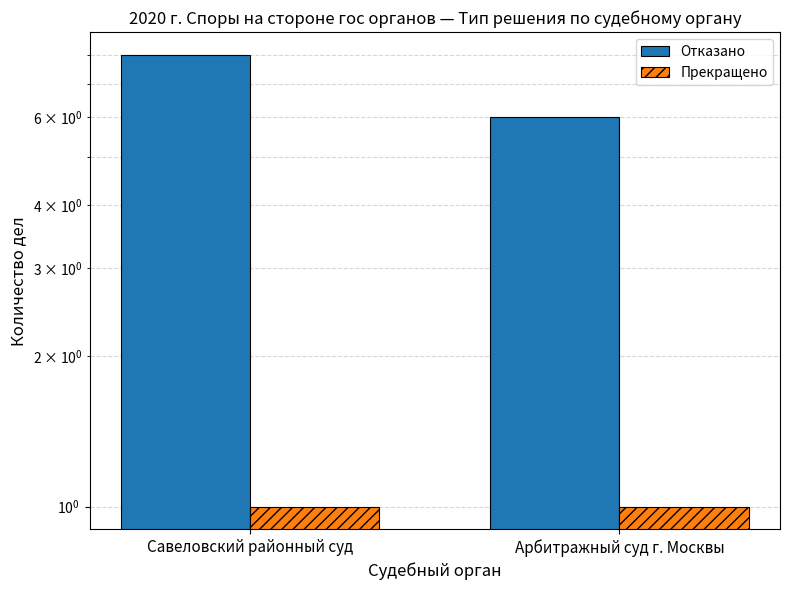

What is the average value of the Прекращено series?

1